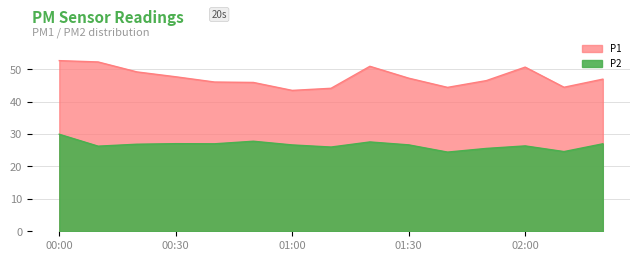

Which has a higher value, 01:40 or 02:00?

02:00